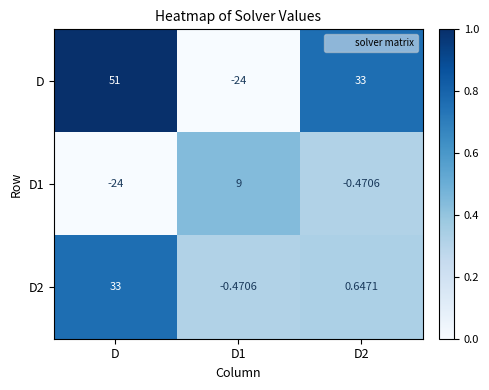

At which category is the sum across all series the highest?

D